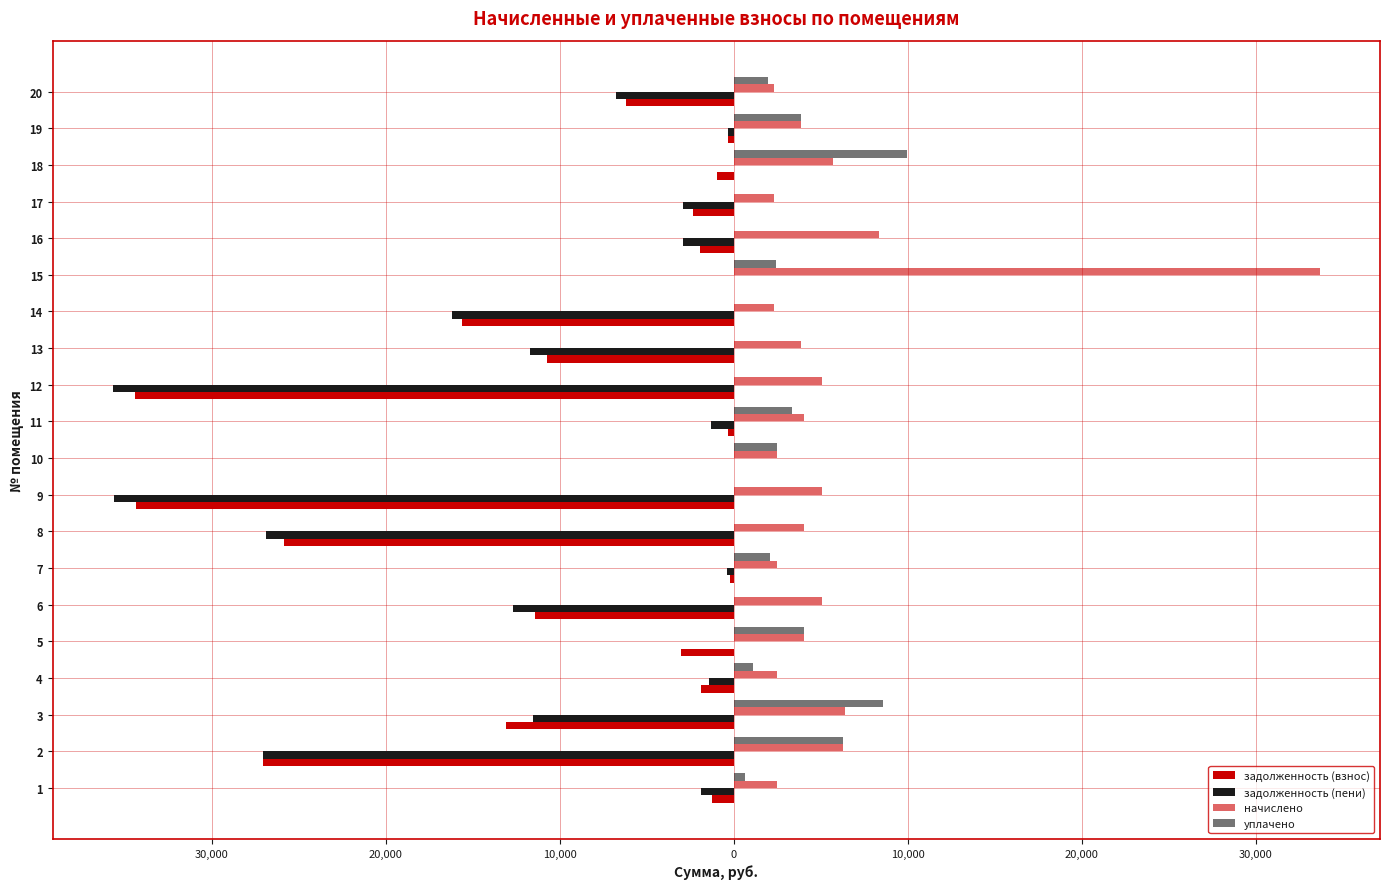

Are the bars grouped side by side (vs. stacked)?

Yes